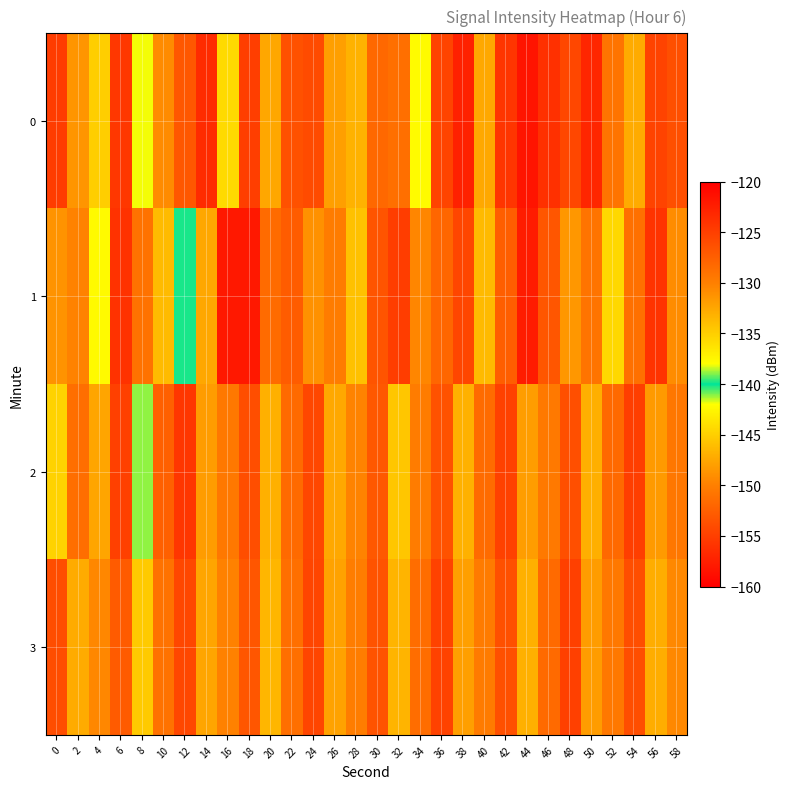

Rank the series at 42 from highest to lowest value.

0, 2, 3, 1